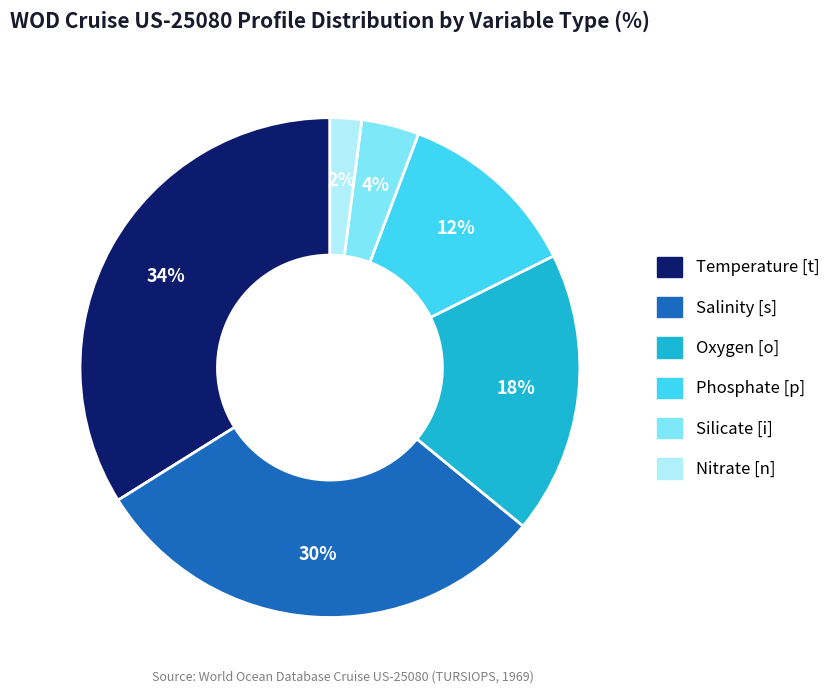

How many segments does this pie chart have?

6